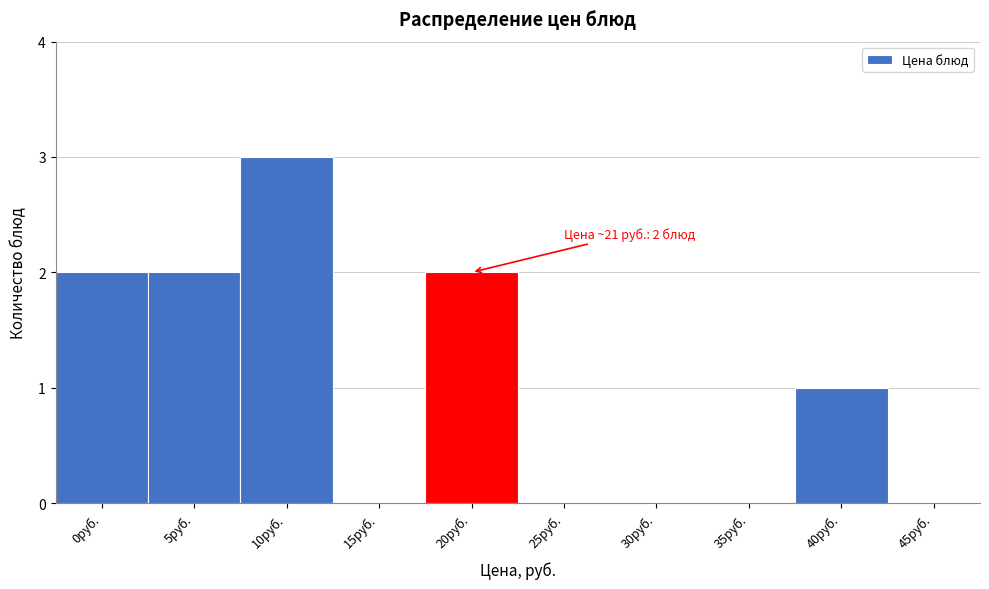

Reading left to right, list all the values displayed in this chart.

0руб.=2	5руб.=2	10руб.=3	15руб.=0	20руб.=2	25руб.=0	30руб.=0	35руб.=0	40руб.=1	45руб.=0